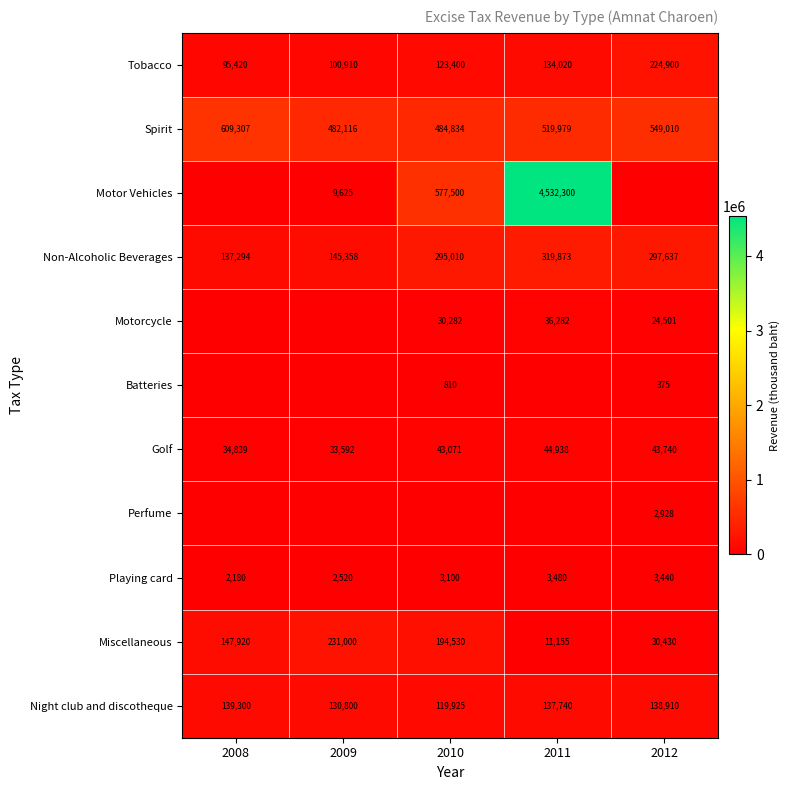

At which label is Tobacco closest to 160160?

2011